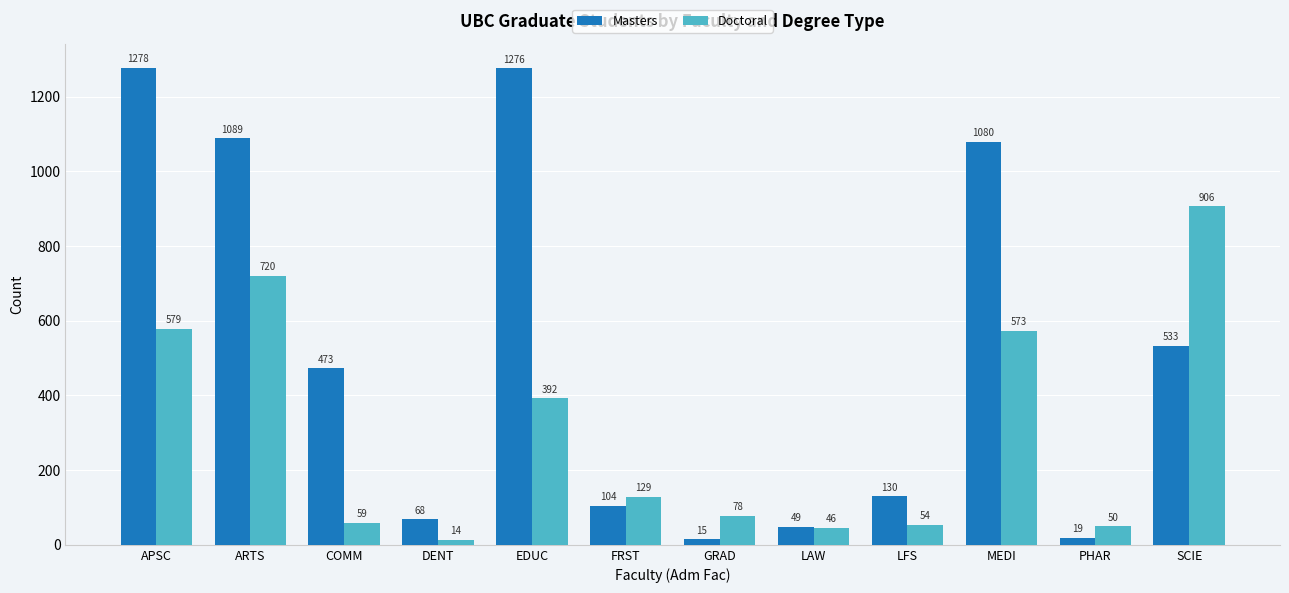

Does the chart contain stacked bars?

No